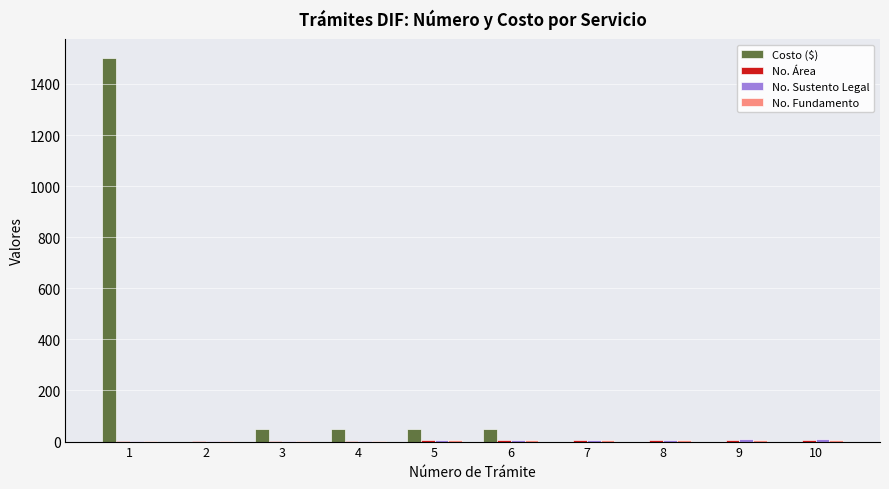

What is the highest value of the Costo ($) series?

1500